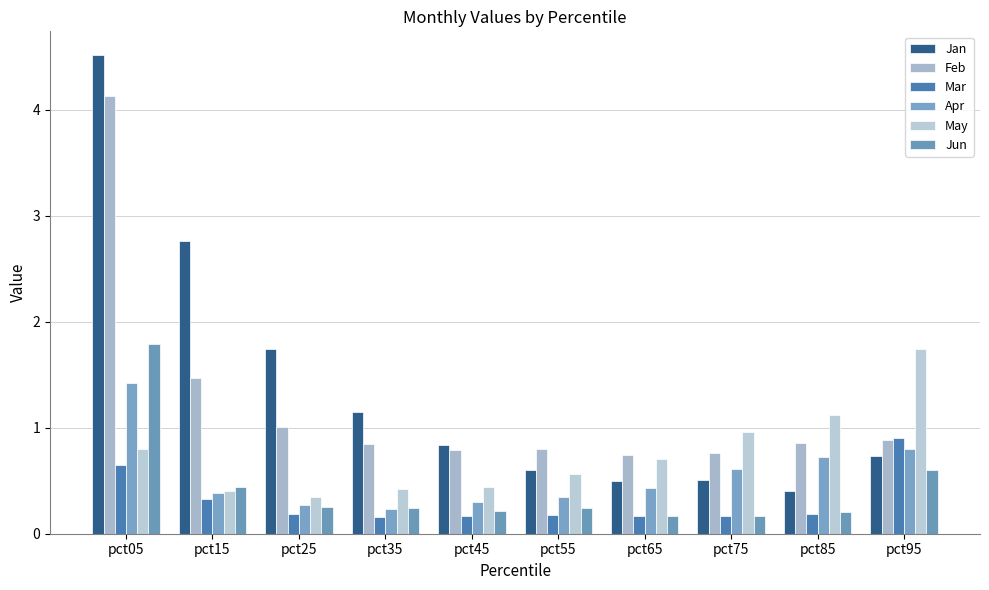

List the series in order of their peak value, highest first.

Jan, Feb, Jun, May, Apr, Mar